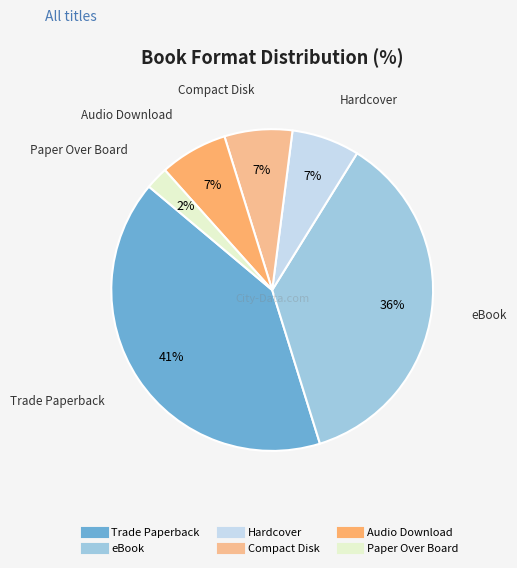

Which slice is the largest?

Trade Paperback